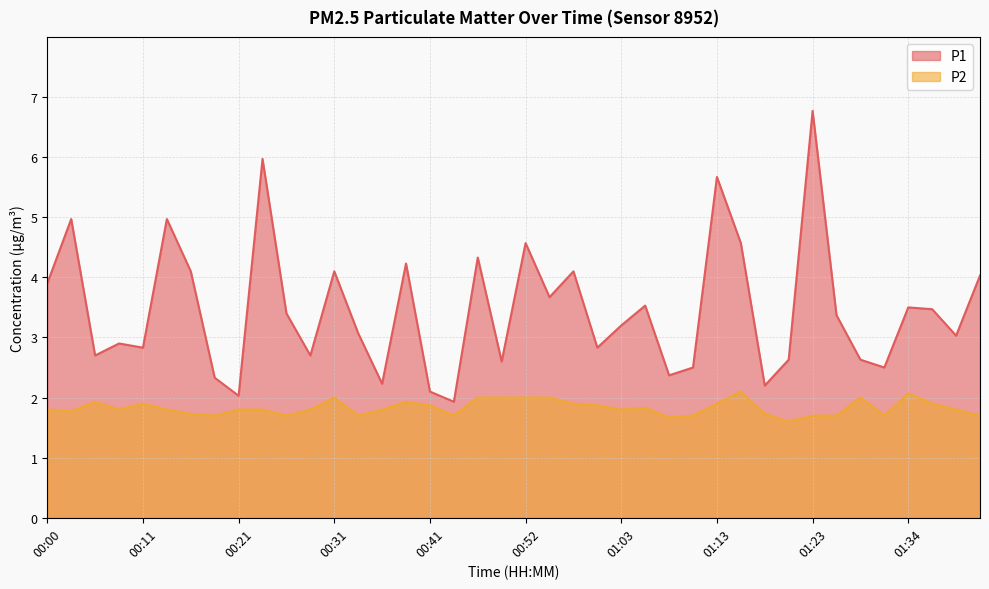

What is the difference between the highest and lowest values at 00:55?

1.7